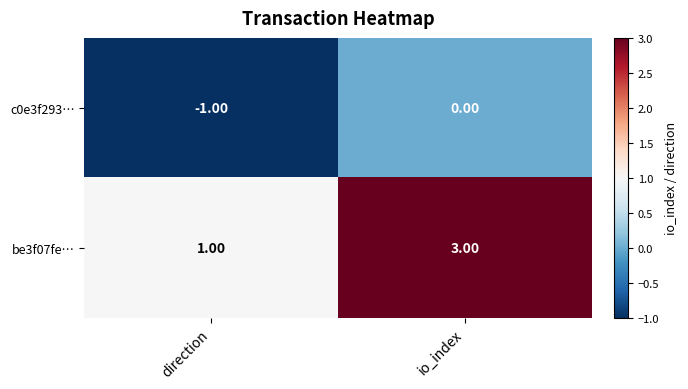

Is the value of c0e3f293… at direction greater than the value of be3f07fe… at direction?

No